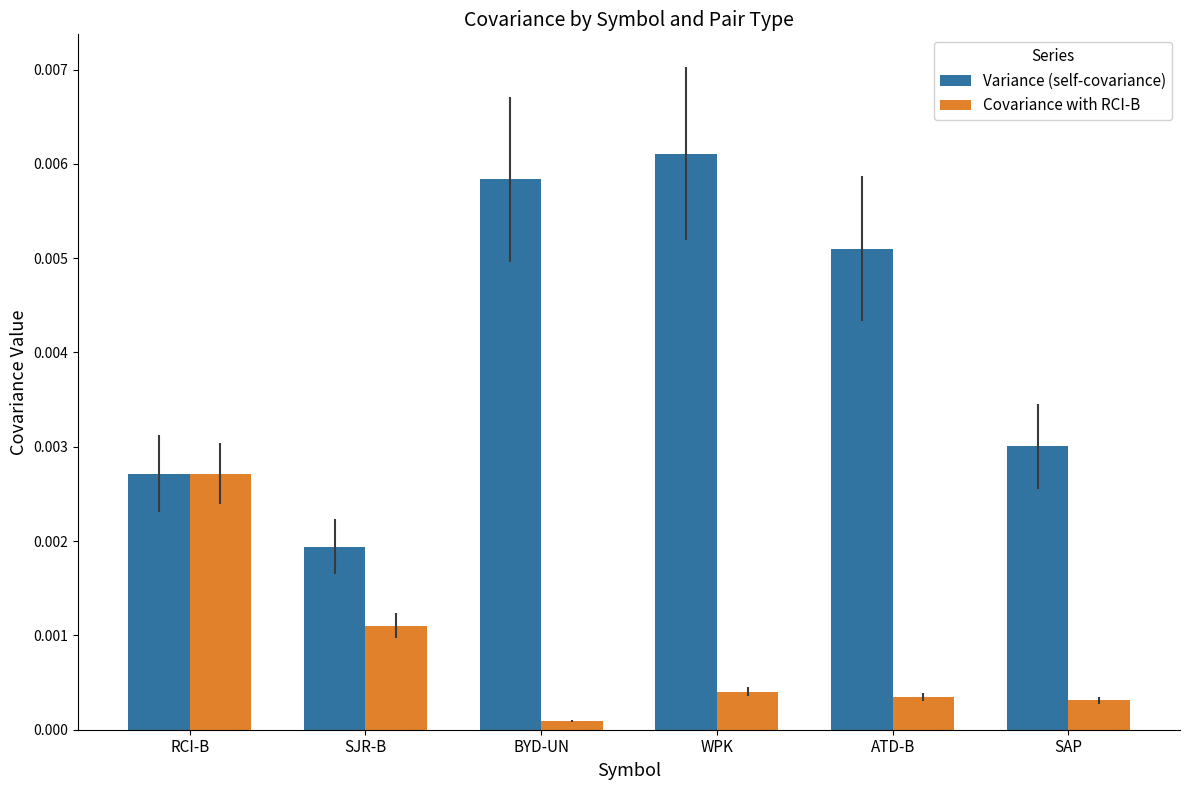

How many bars are there in each group?

2